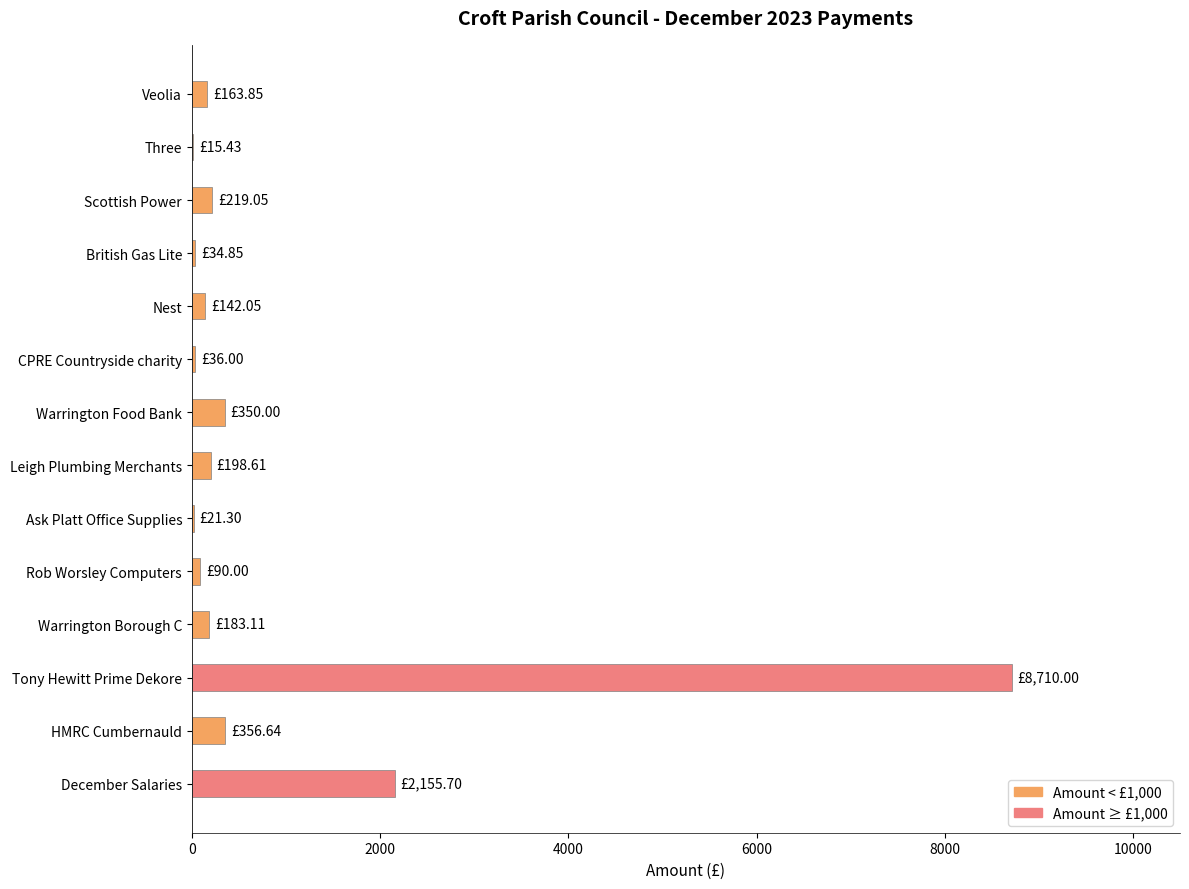

At which label is the value closest to 4362?

December Salaries